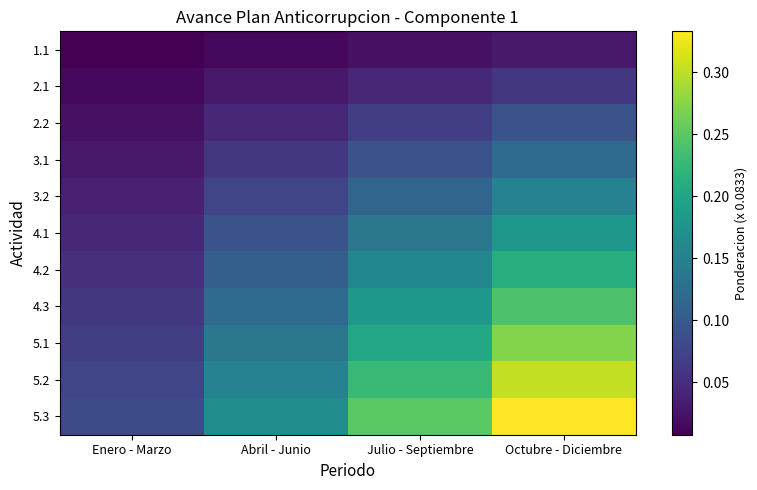

Rank the series by their maximum value, from highest to lowest.

5.3, 5.2, 5.1, 4.3, 4.2, 4.1, 3.2, 3.1, 2.2, 2.1, 1.1